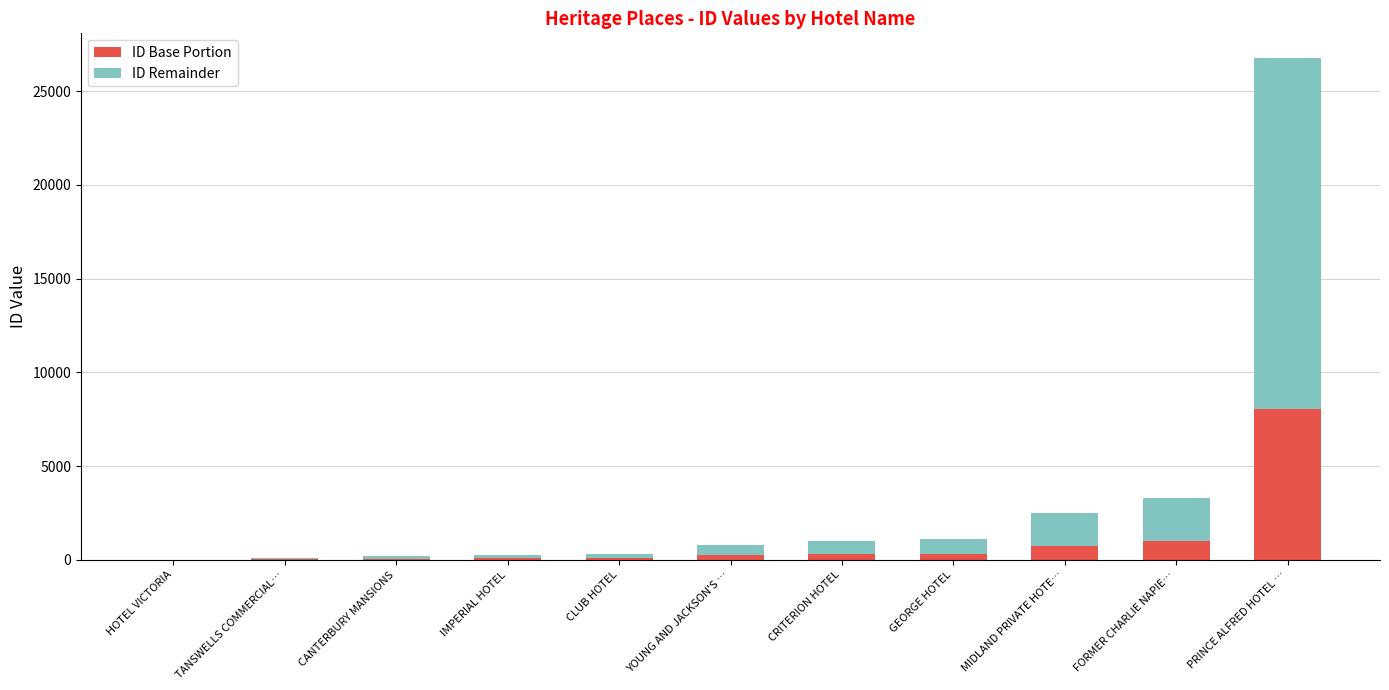

What is the sum of all ID Base Portion values?

10899